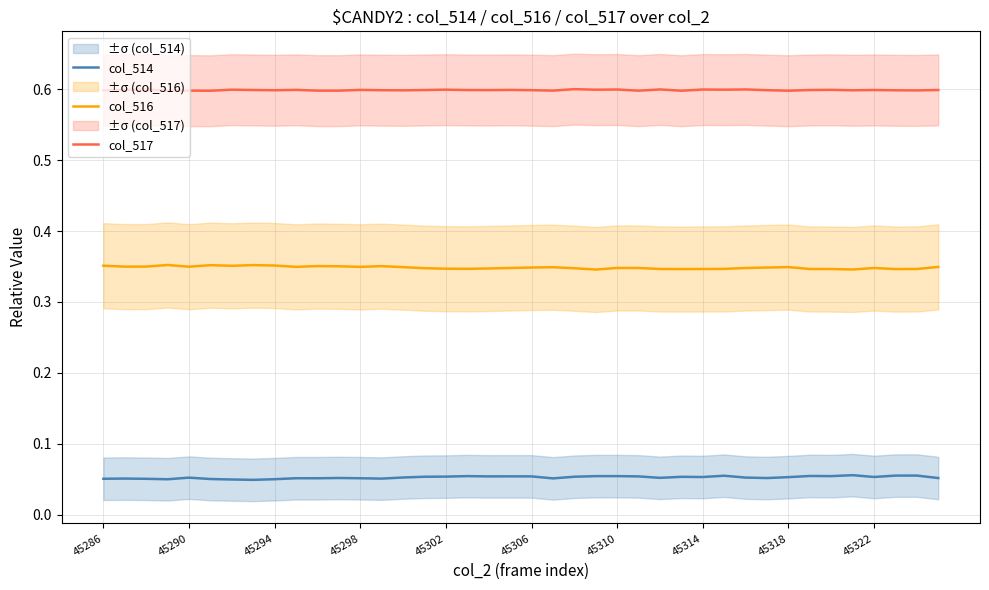

True or false: col_516 and col_514 intersect in this chart.

False